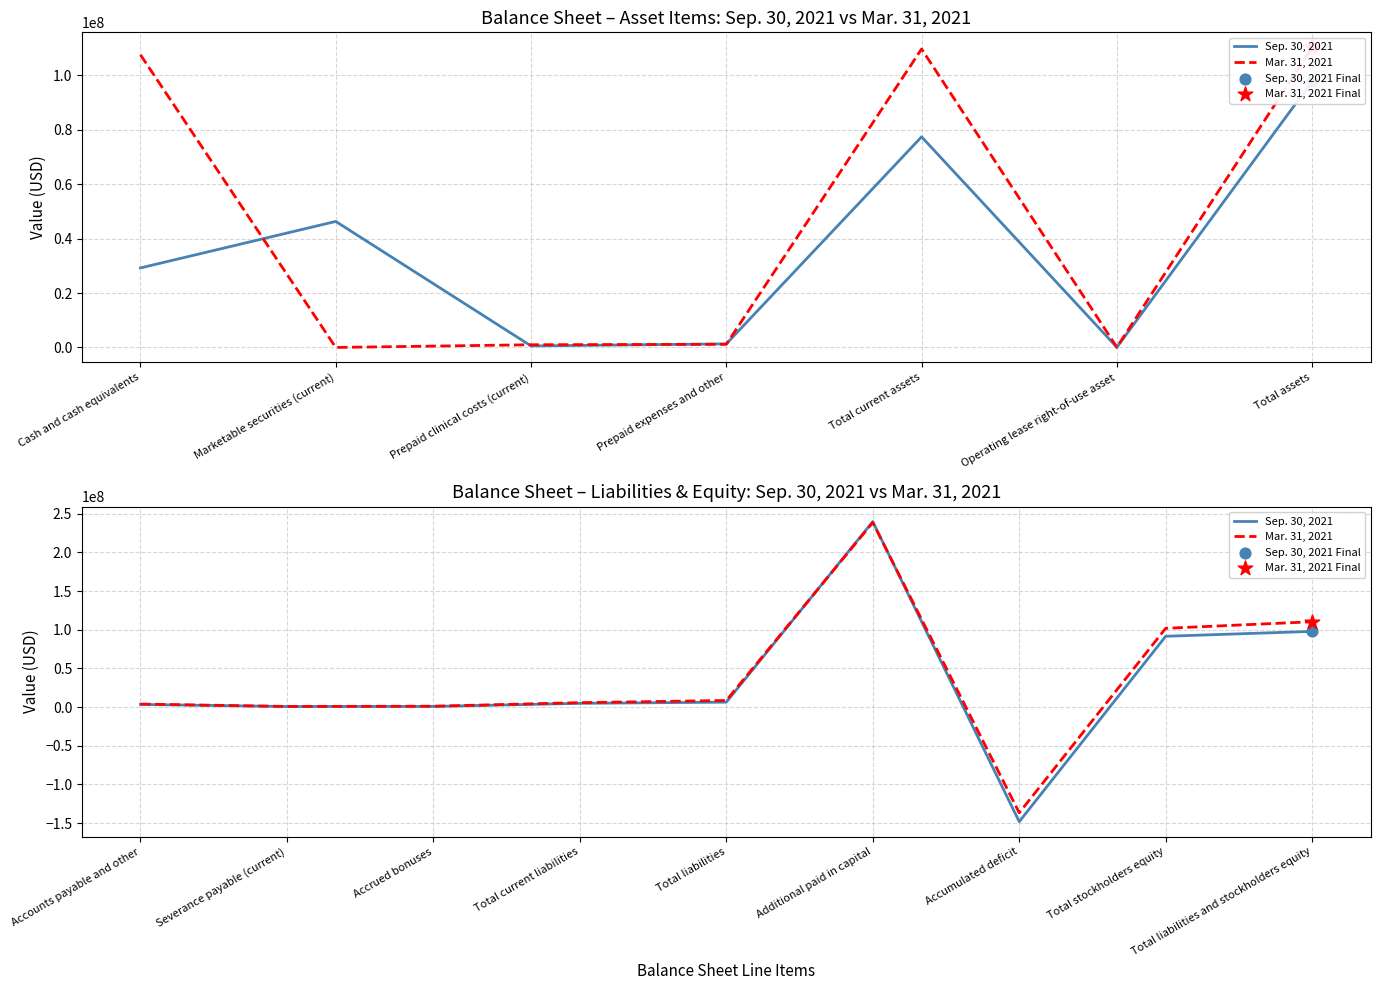

What are all the series names shown in the legend?

Sep. 30, 2021, Mar. 31, 2021